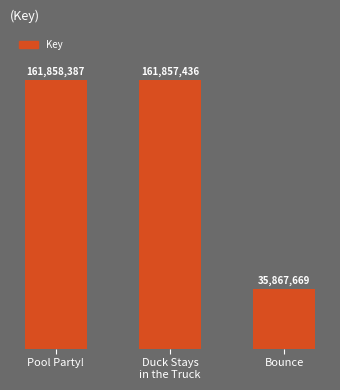

True or false: the data shows 39264818 at Duck Stays
in the Truck.

False